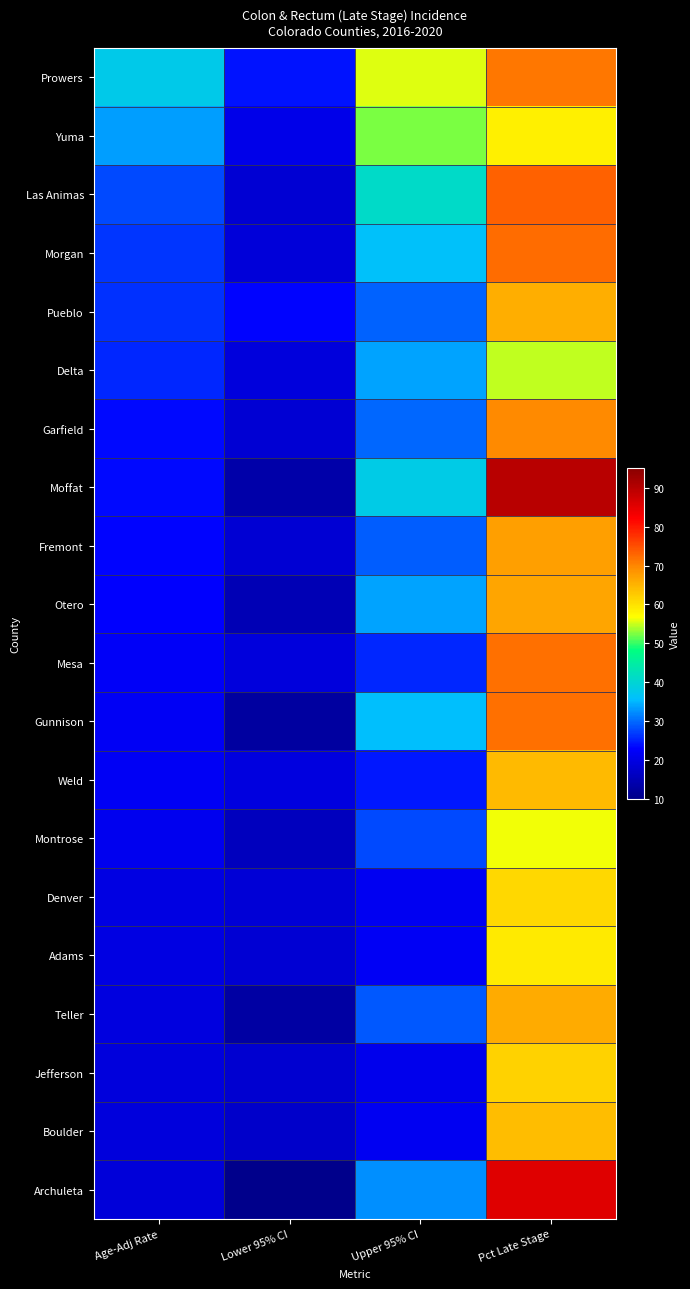

At how many categories does at least one series exceed 50?

2